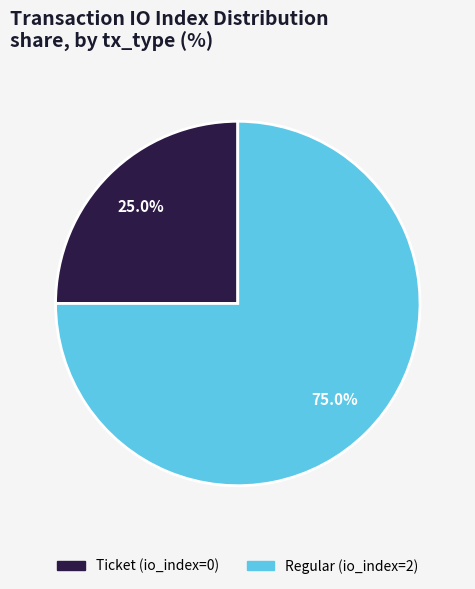

What is the majority slice?

Regular (io_index=2)